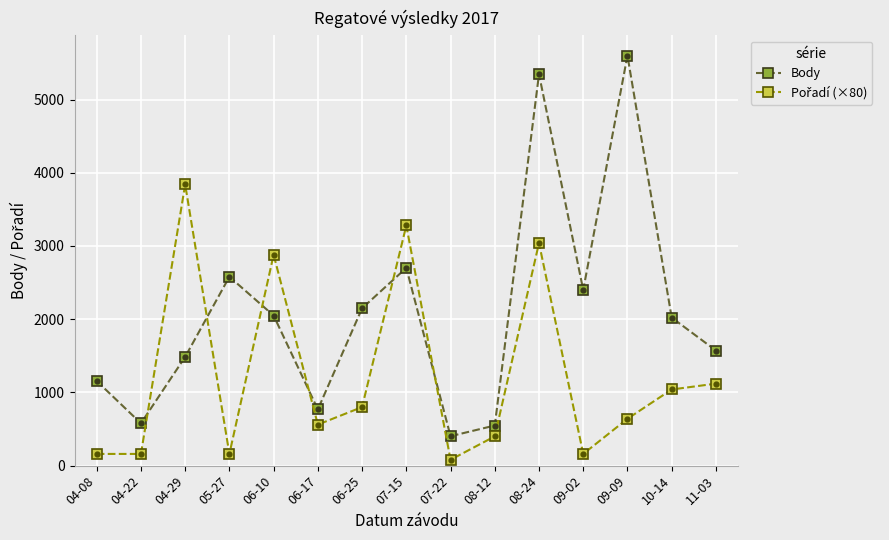

Which series has the largest total across all categories?

Body